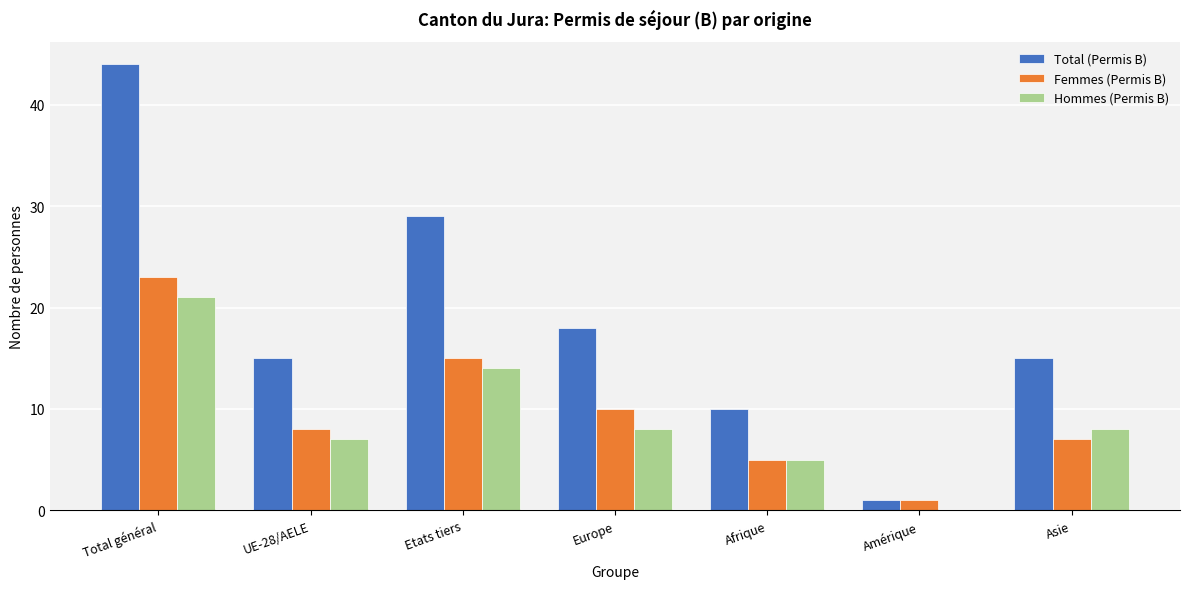

What is the sum of all Hommes (Permis B) values?

63